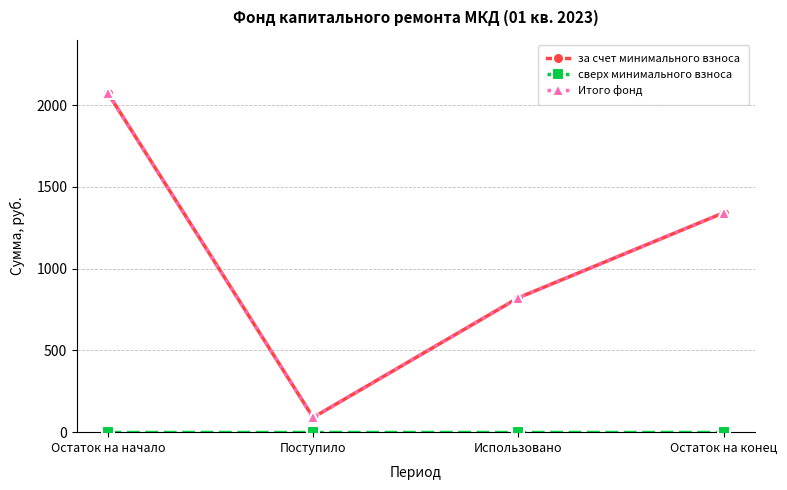

Is this an area chart (filled region under the line)?

No